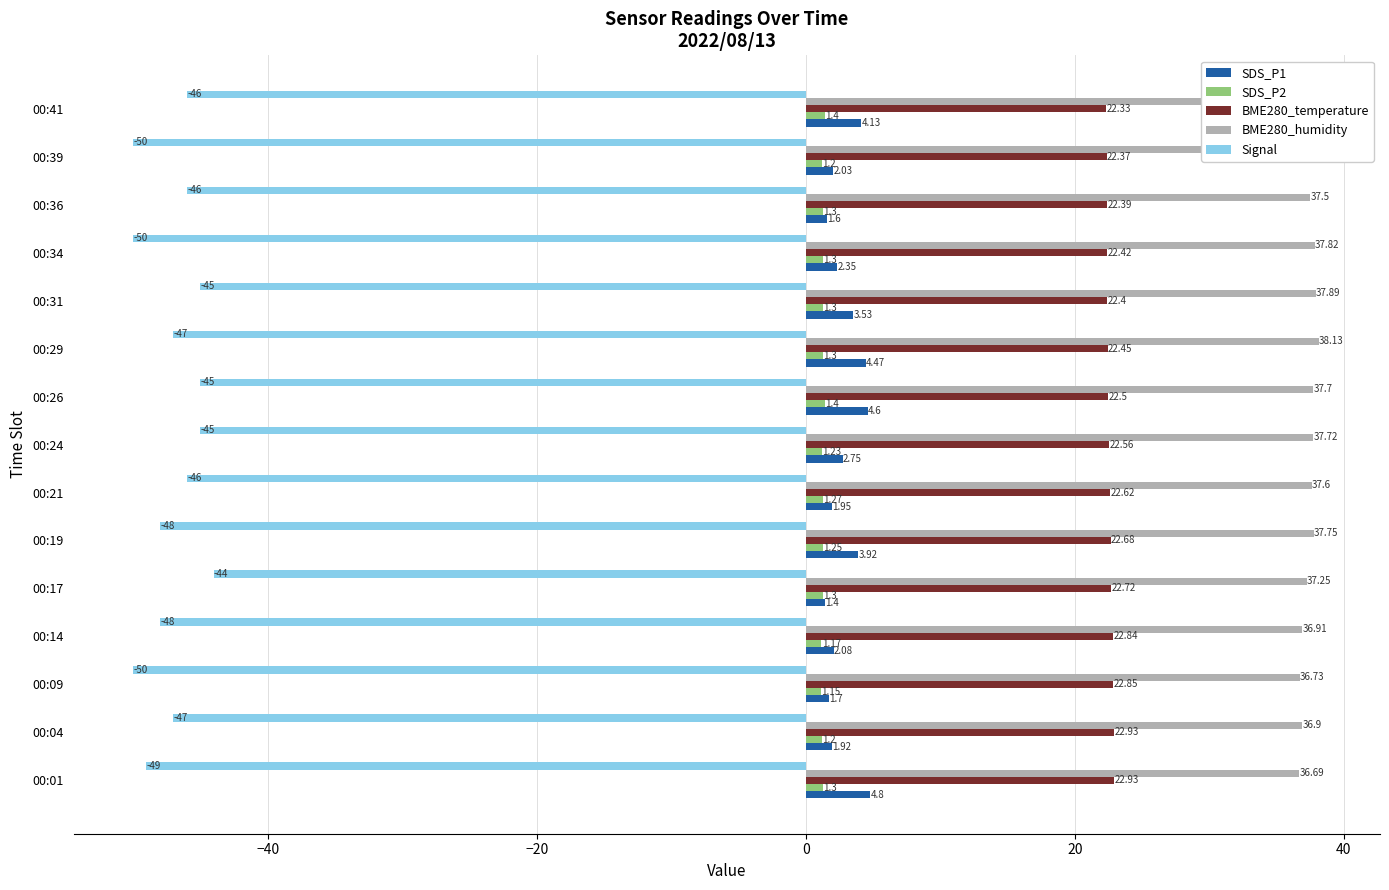

At which category is the sum across all series the highest?

00:26